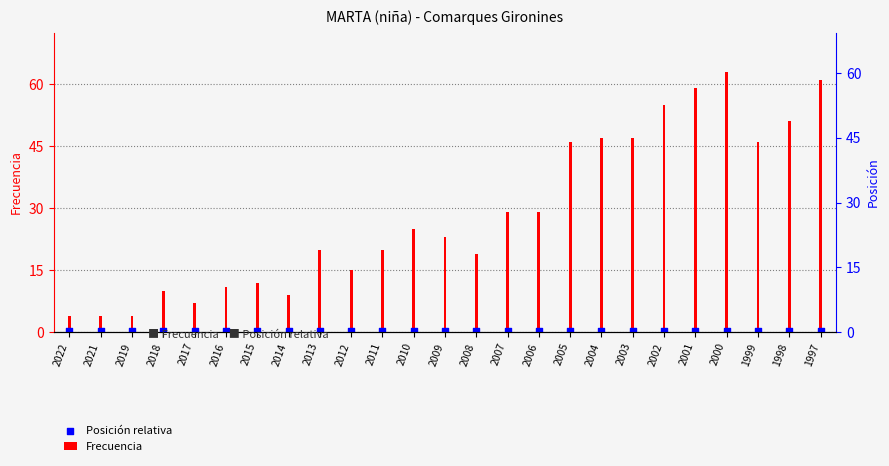

Which series has the largest total across all categories?

Frecuencia